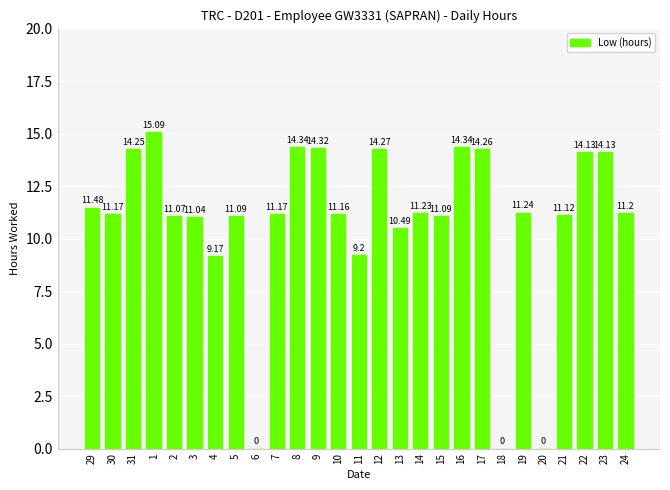

What is the maximum value shown in the chart?

15.1